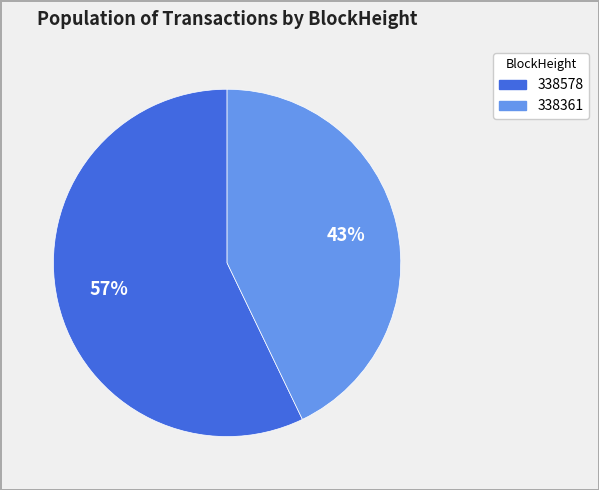

To the nearest percent, what is the difference between the largest and smallest slice percentages?

14%